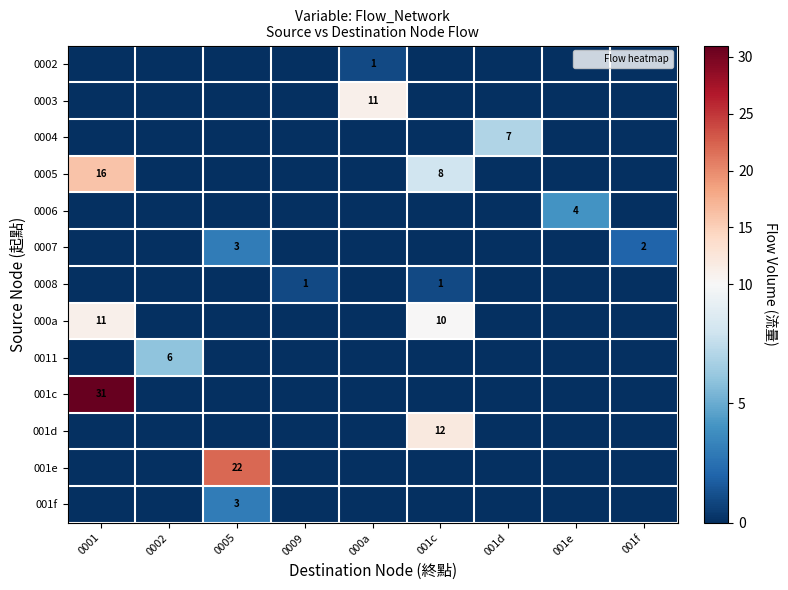

List the series in order of their peak value, lowest first.

0002, 0008, 0007, 001f, 0006, 0011, 0004, 0003, 000a, 001d, 0005, 001e, 001c